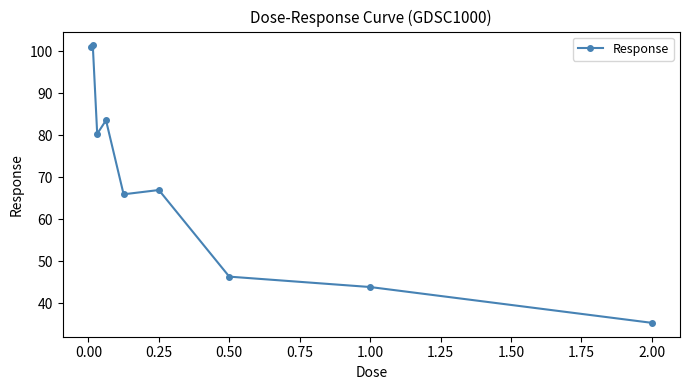

True or false: there are more than 0 points higher than both neighbors.

True